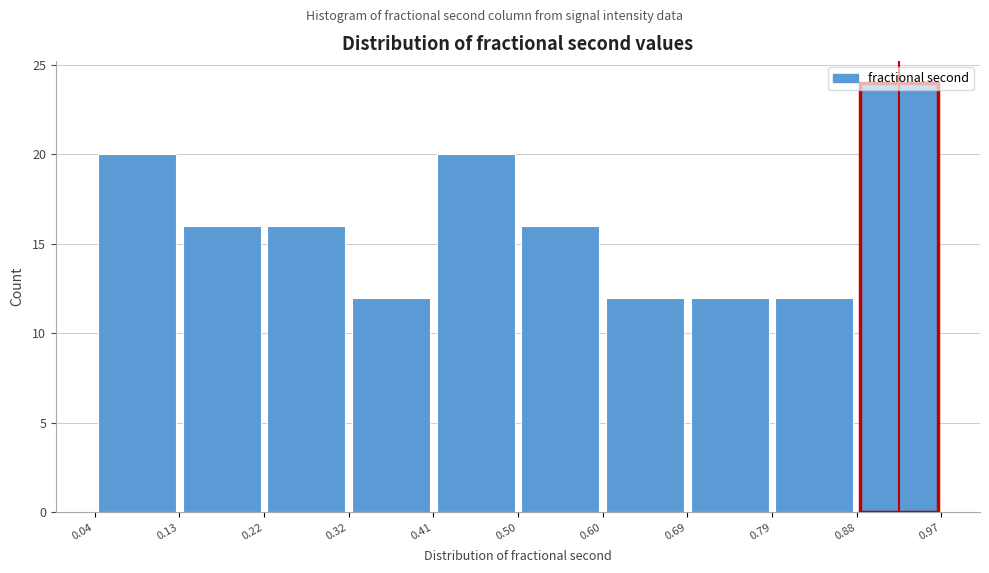

Which range on the x-axis has the tallest bar?

0.88 to 0.97